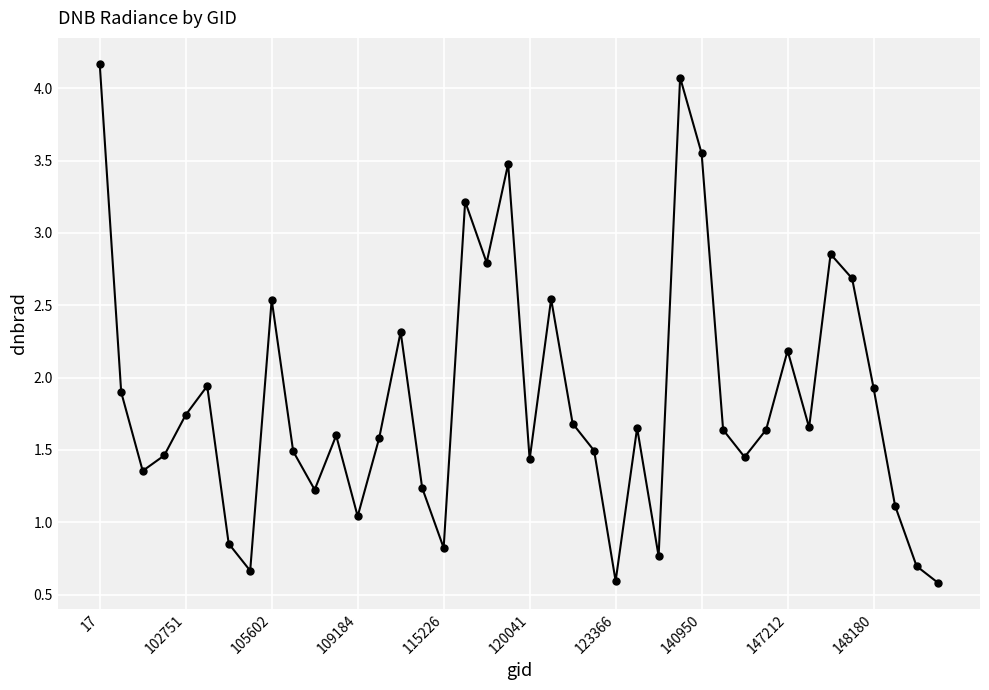

What is the average value?

1.8